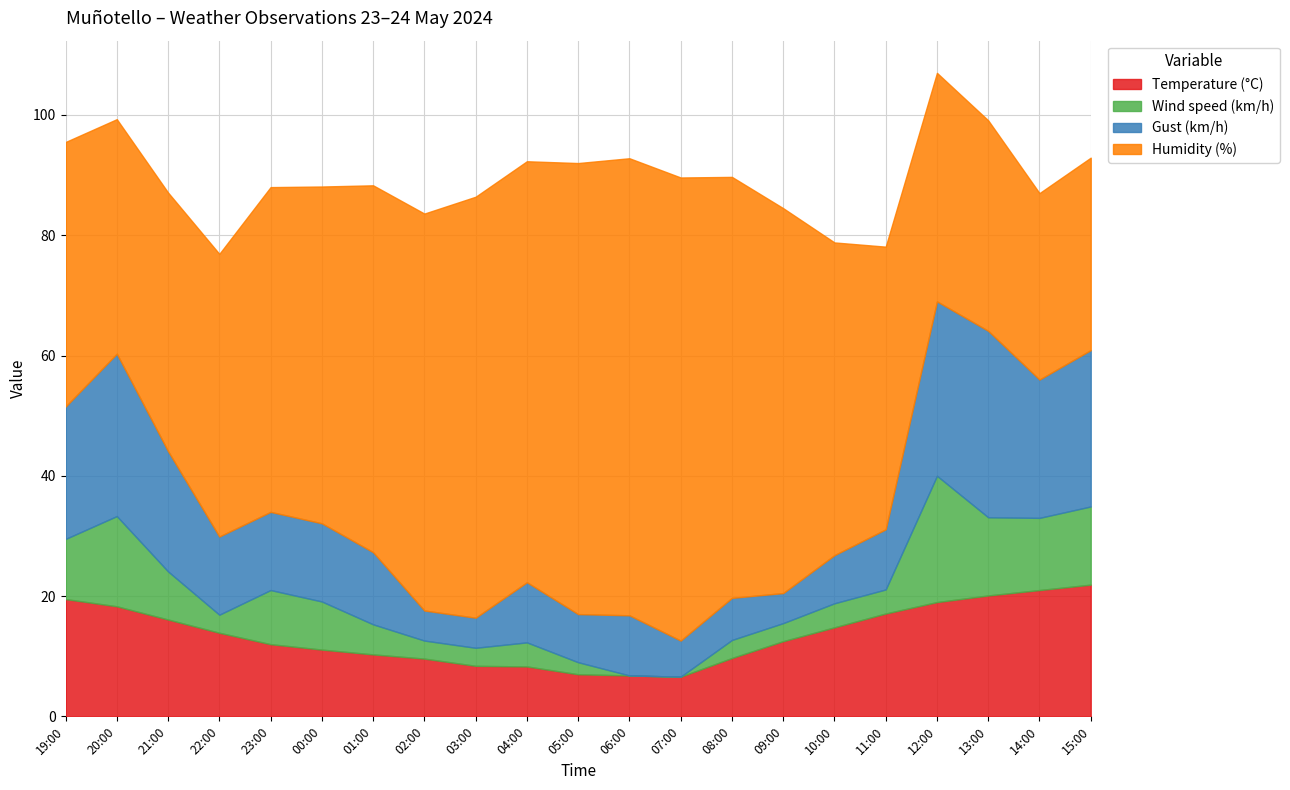

The value of Wind speed (km/h) at 04:00 is 4.0. True or false?

True